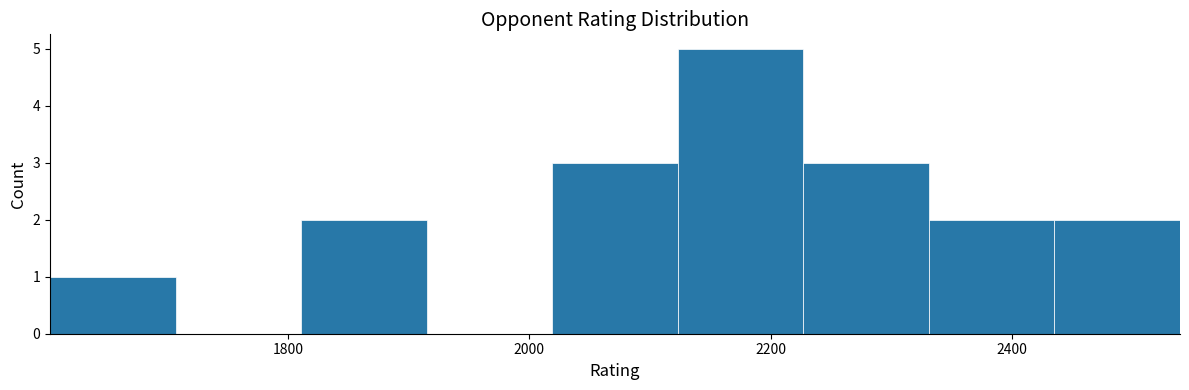

How tall is the bar that spans 2340 to 2440 on the x-axis? Neither the bar edges nor the heights are printed on the chart, so give them approximately, as read against the axes.

2